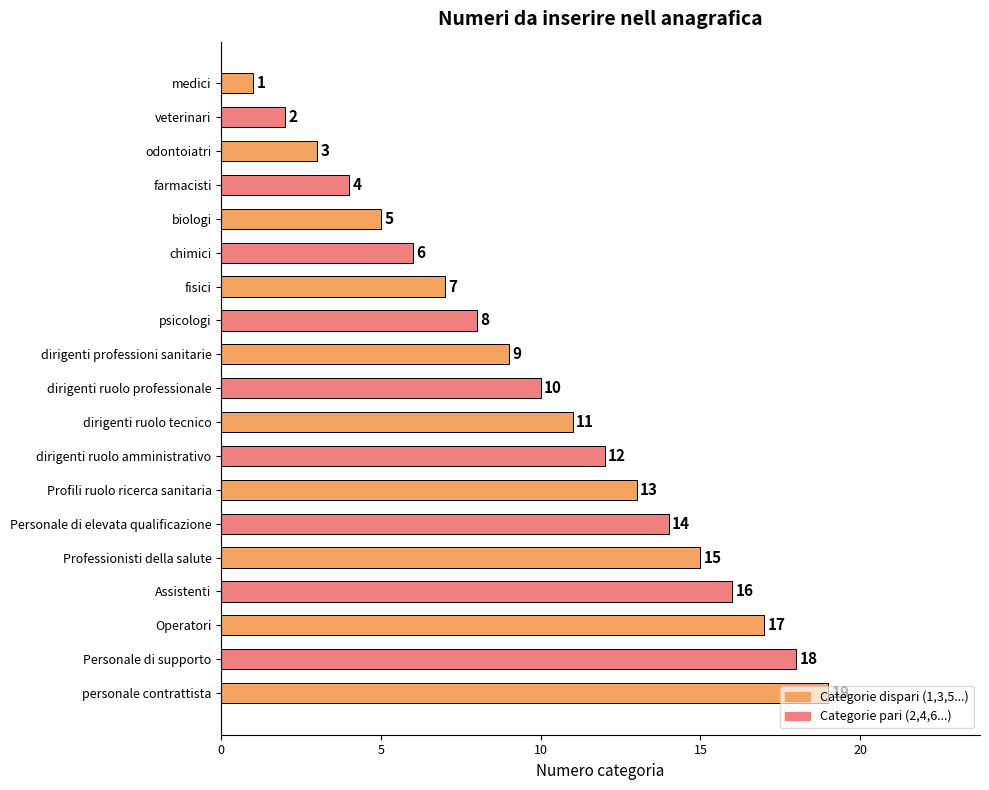

What is the sum of all values?

190